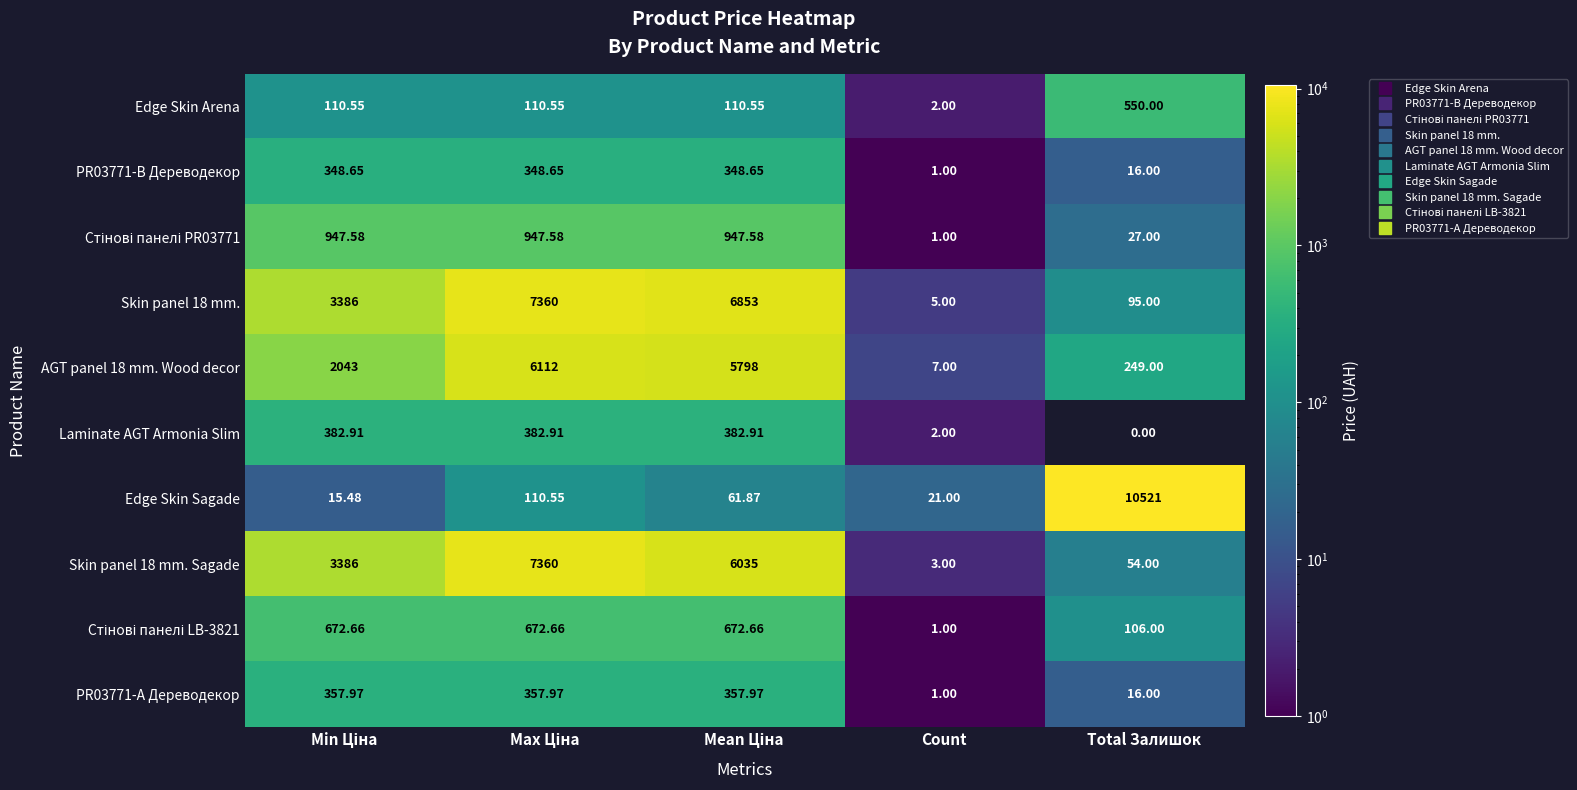

What is the difference between the highest and lowest values at Total Залишок?

10521.0